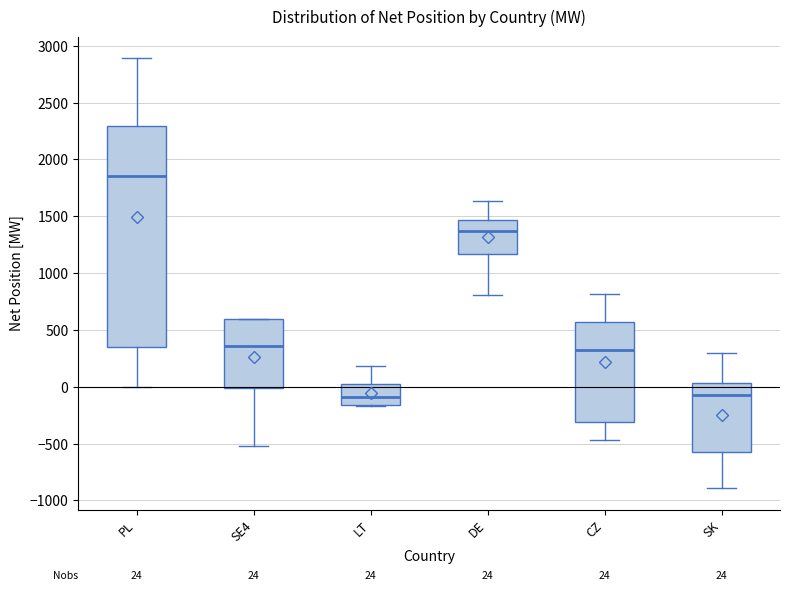

Which box is the tallest, from its lower edge to its upper edge?

PL